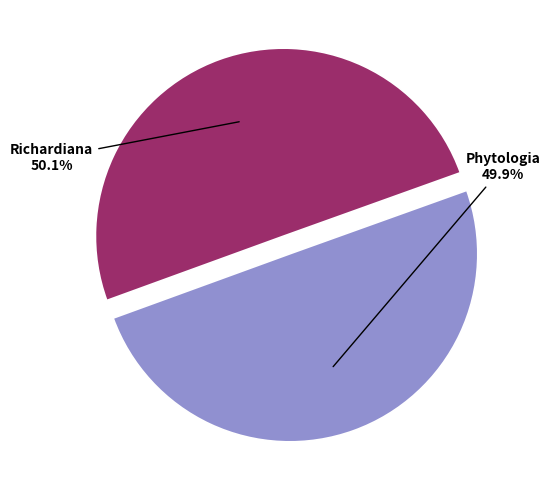

Is there any slice that represents more than half of the pie?

Yes